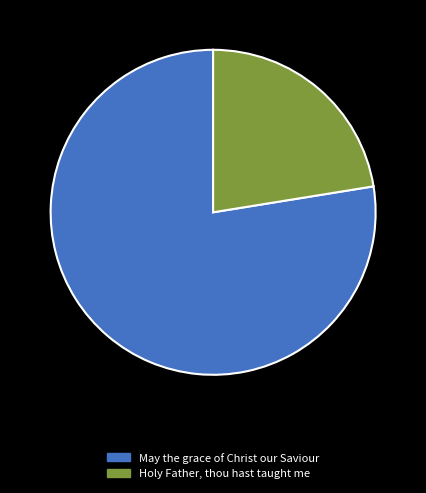

To the nearest percent, what is the combined percentage of Holy Father, thou hast taught me and May the grace of Christ our Saviour?

100%